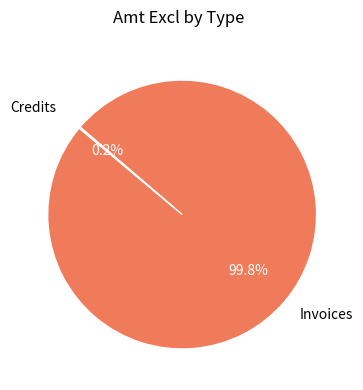

Which category has the biggest portion of the pie?

Invoices